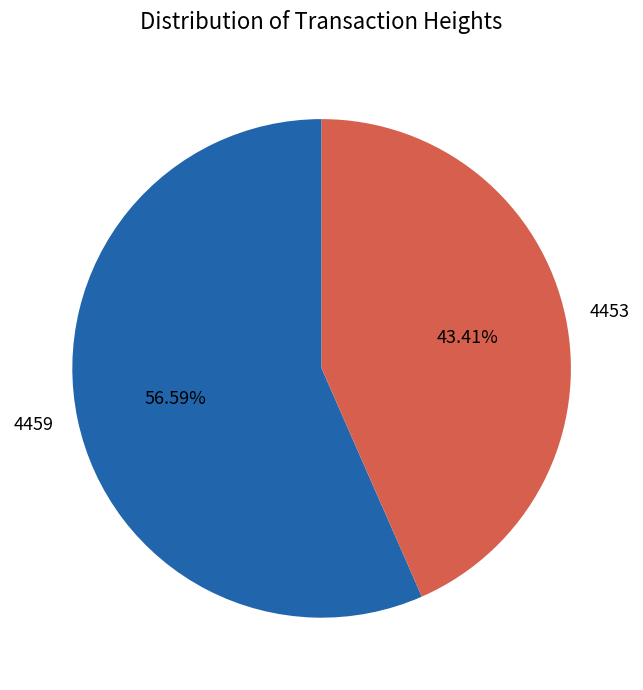

How many slices are in this pie chart?

2